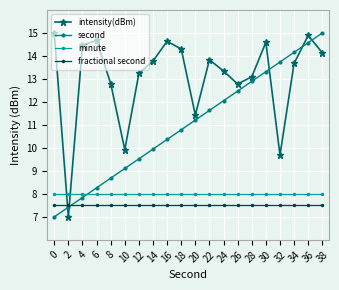

What are all the series names shown in the legend?

intensity(dBm), second, minute, fractional second